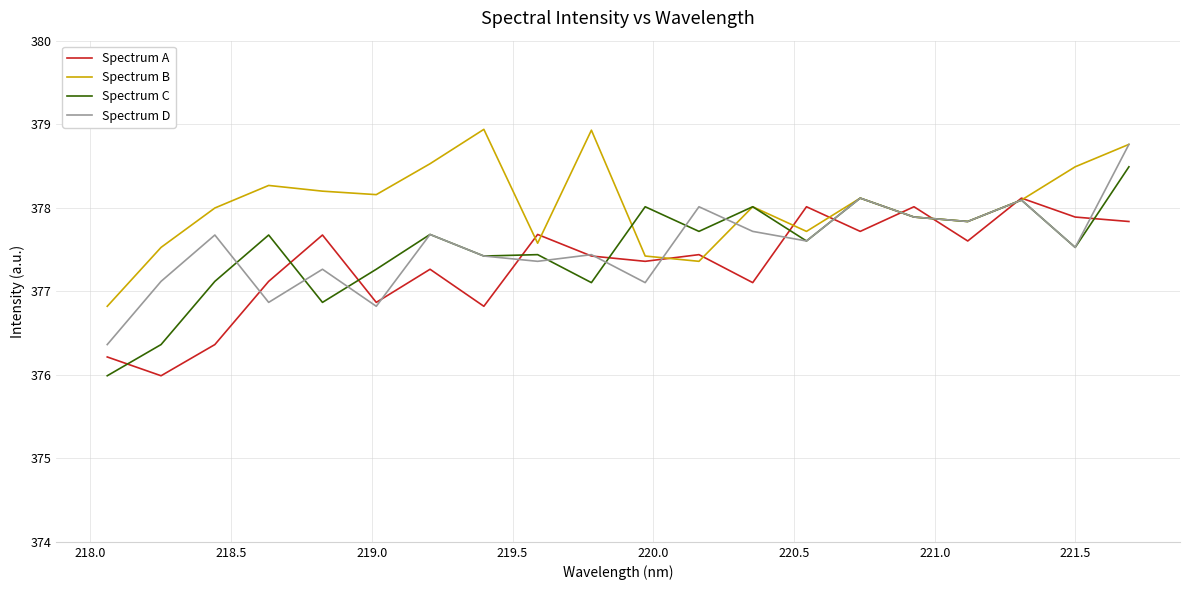

Which series has the largest total across all categories?

Spectrum B